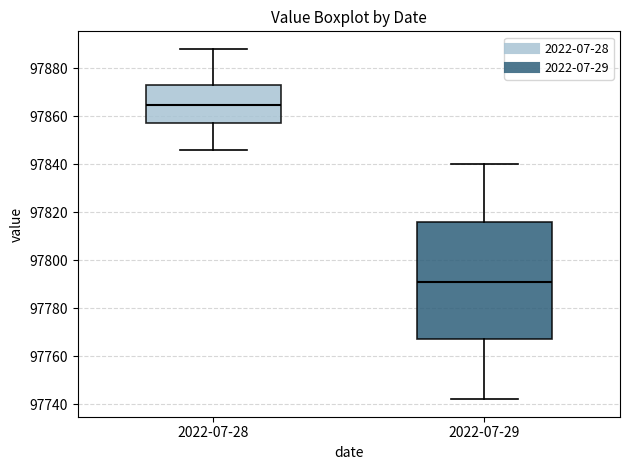

Which box has the lowest median line?

2022-07-29